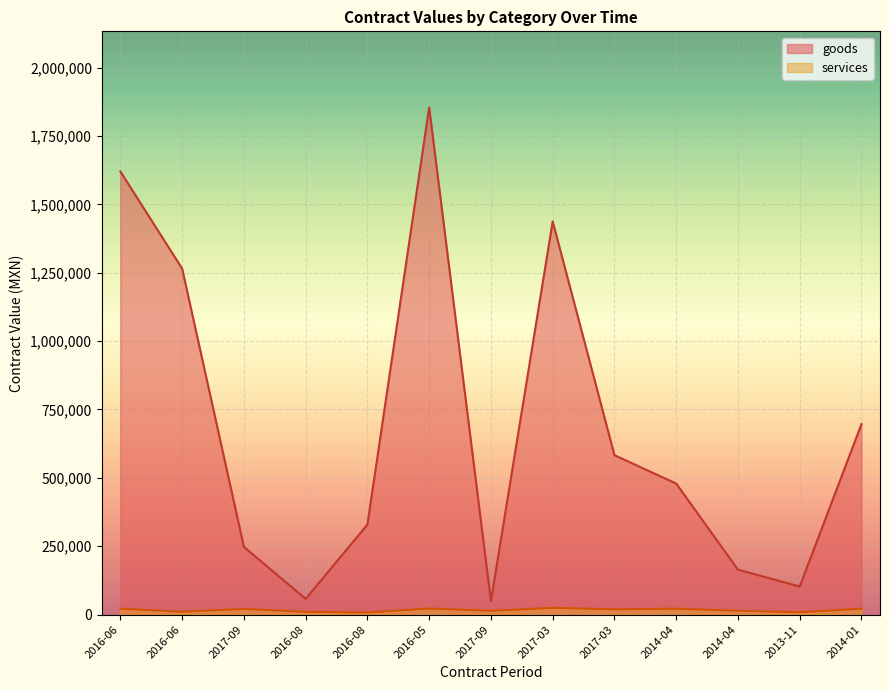

Where does the services series first go above 19536?

2016-06